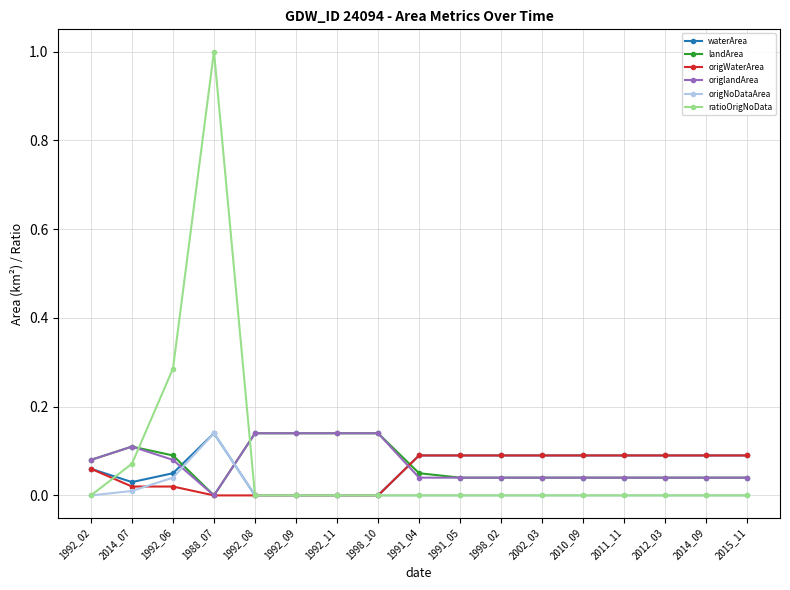

At which category is the sum across all series the highest?

1988_07